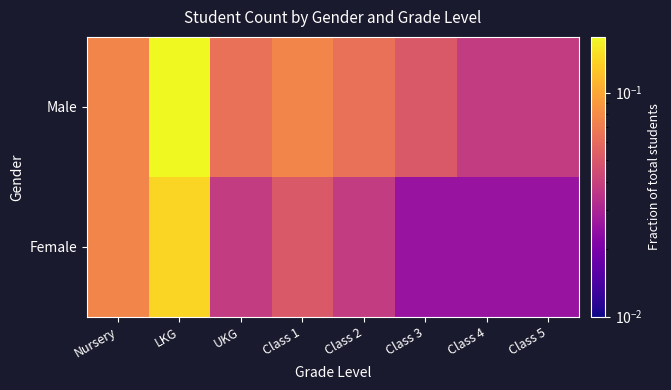

List the series in order of their peak value, highest first.

Male, Female